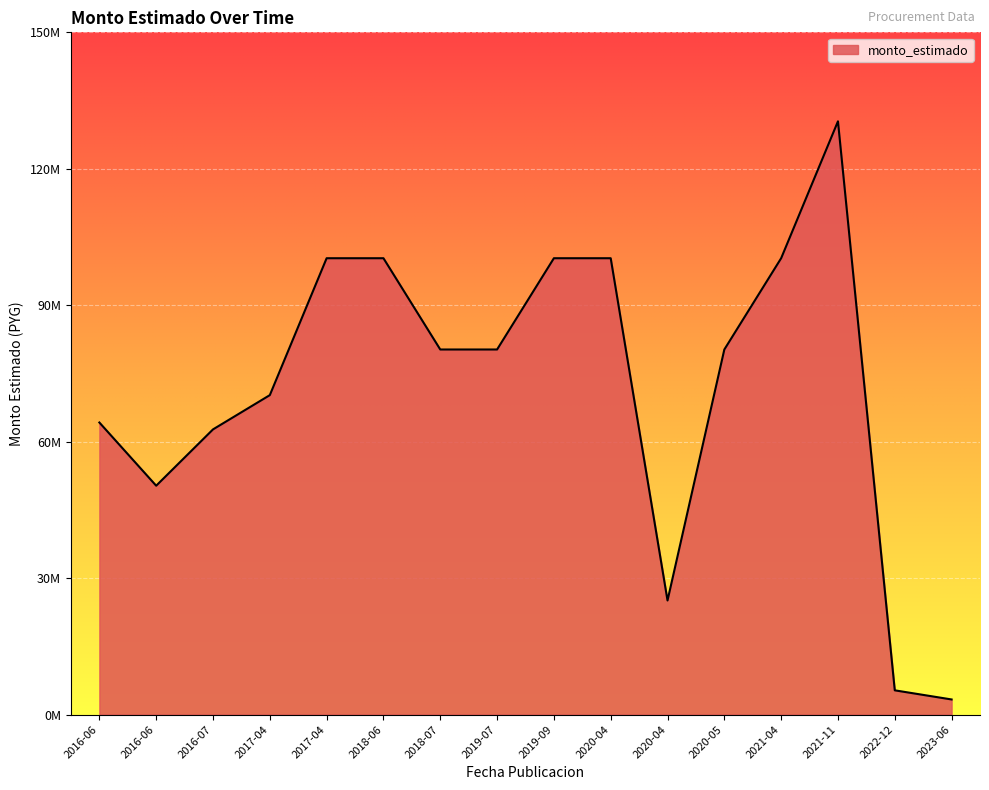

True or false: there are more than 1 points higher than both neighbors.

False